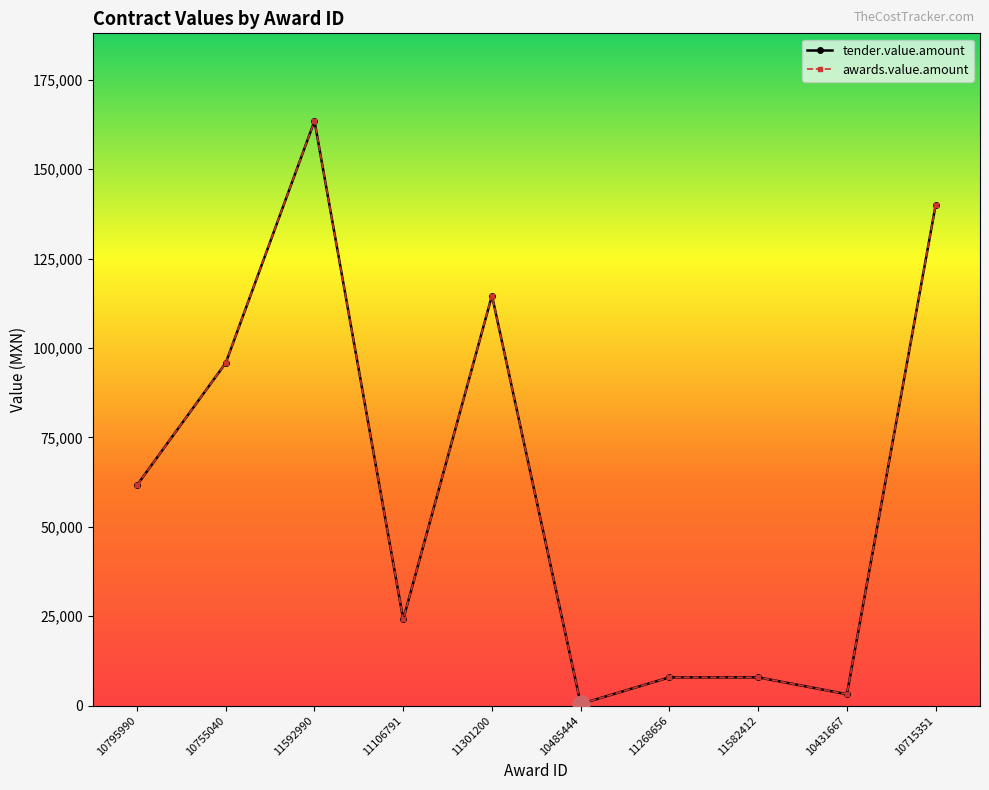

Does the chart have visible grid lines?

No